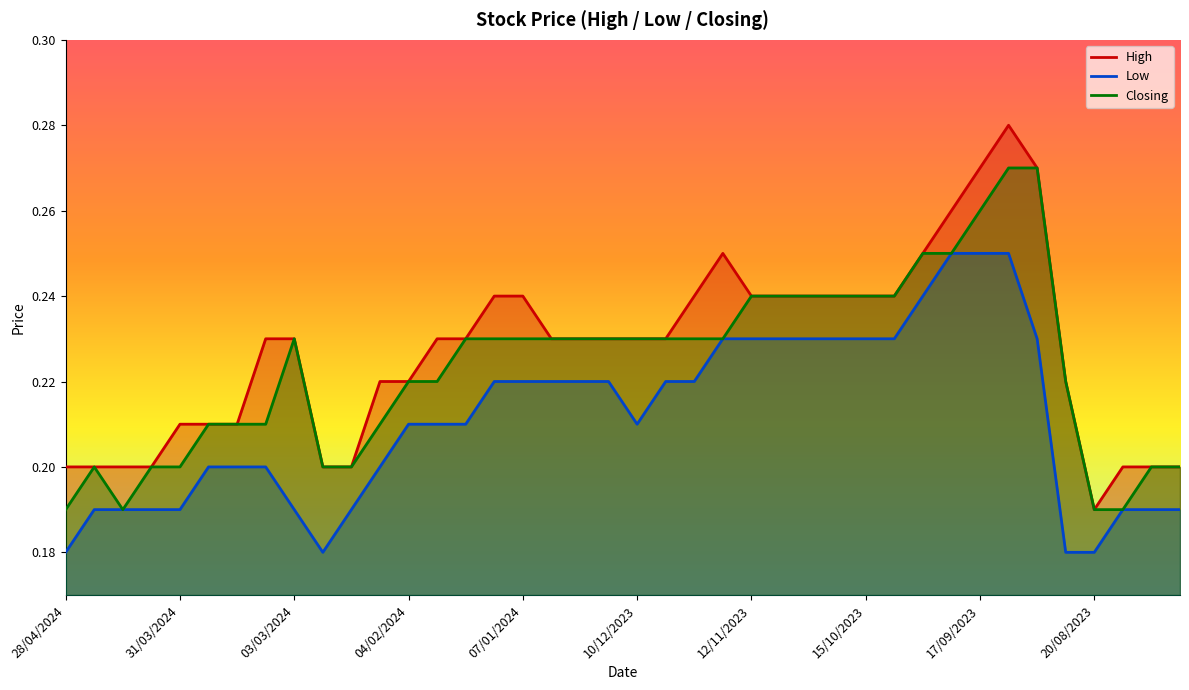

How many data points does each series have?

40